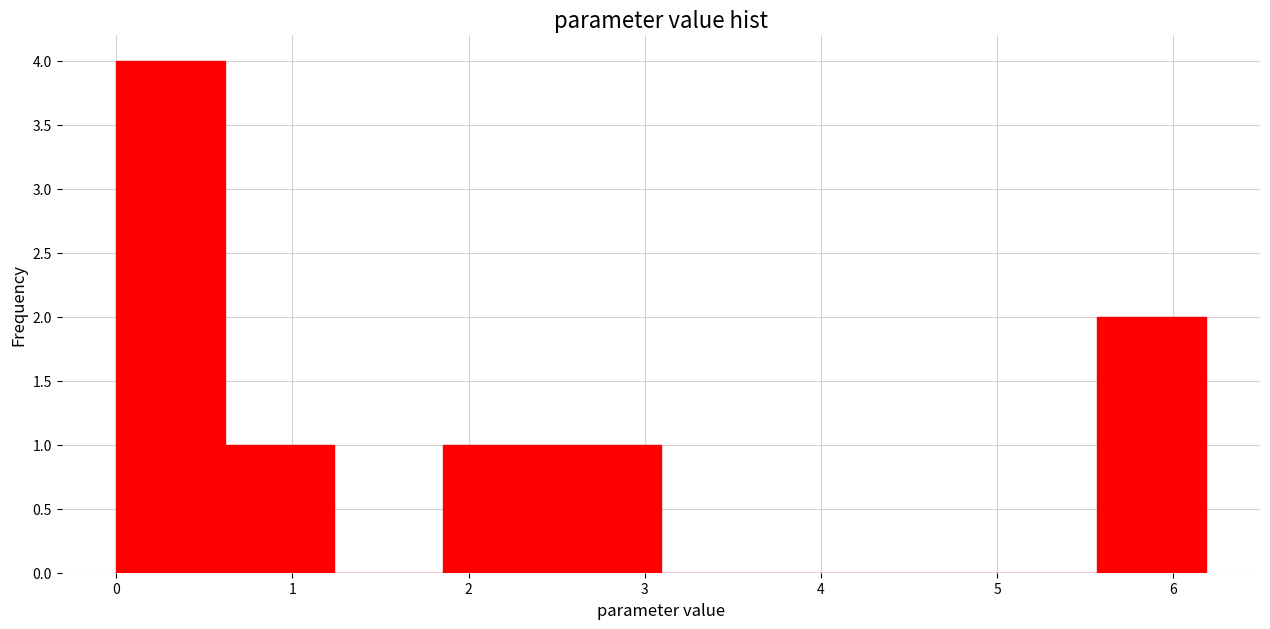

Which range on the x-axis has the tallest bar?

0.0 to 0.6